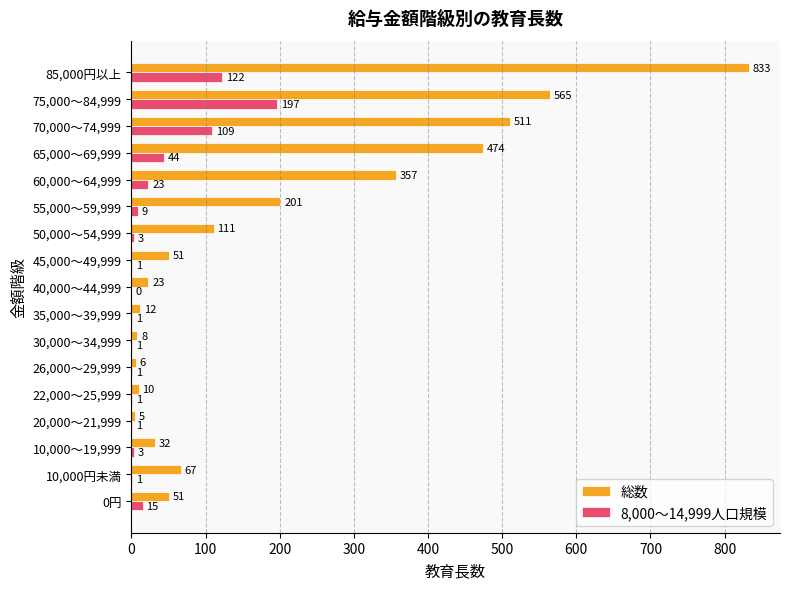

What are all the series names shown in the legend?

総数, 8,000～14,999人口規模